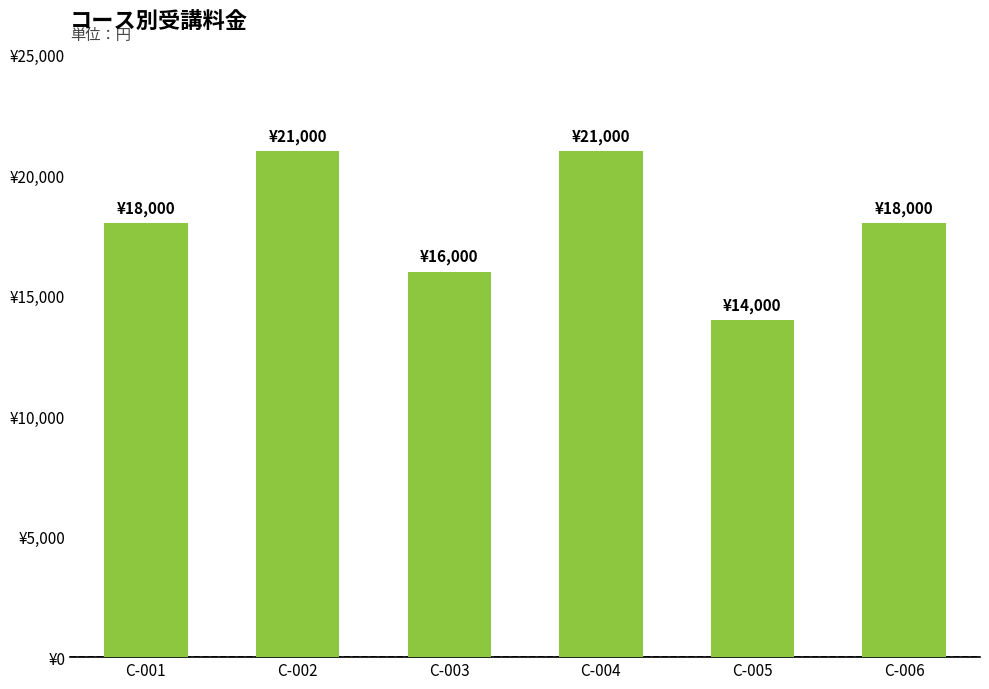

Are the bars horizontal?

No